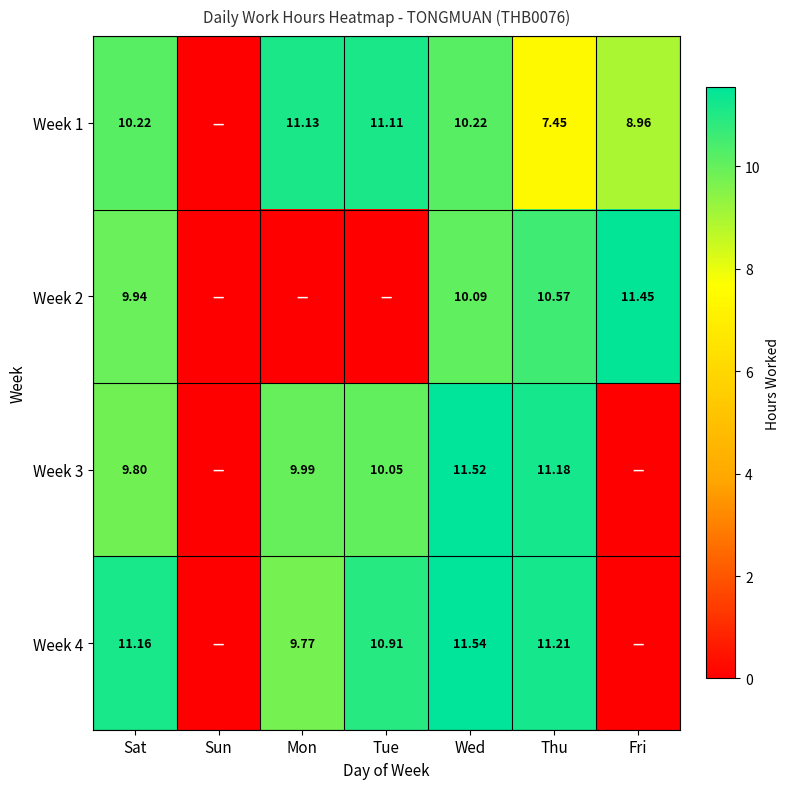

Is the value of Week 3 at Wed greater than the value of Week 4 at Sat?

Yes